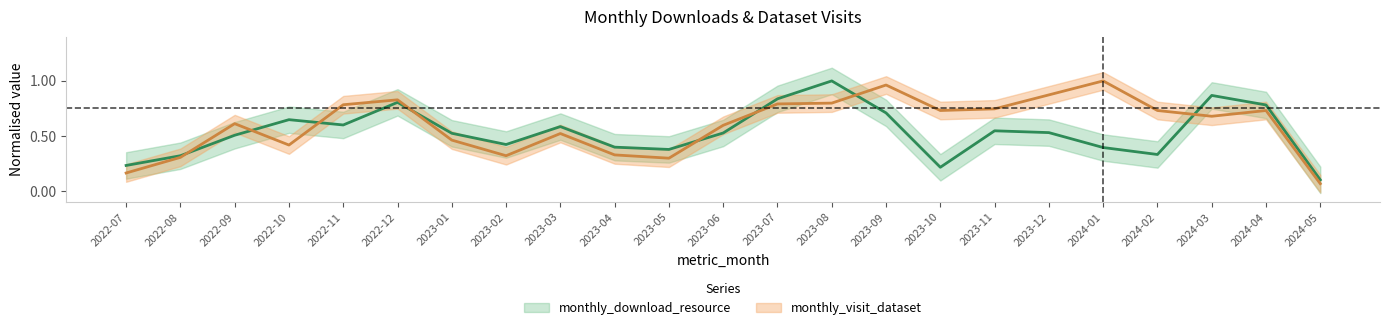

What is the sum of all monthly_visit_dataset values?

13.8